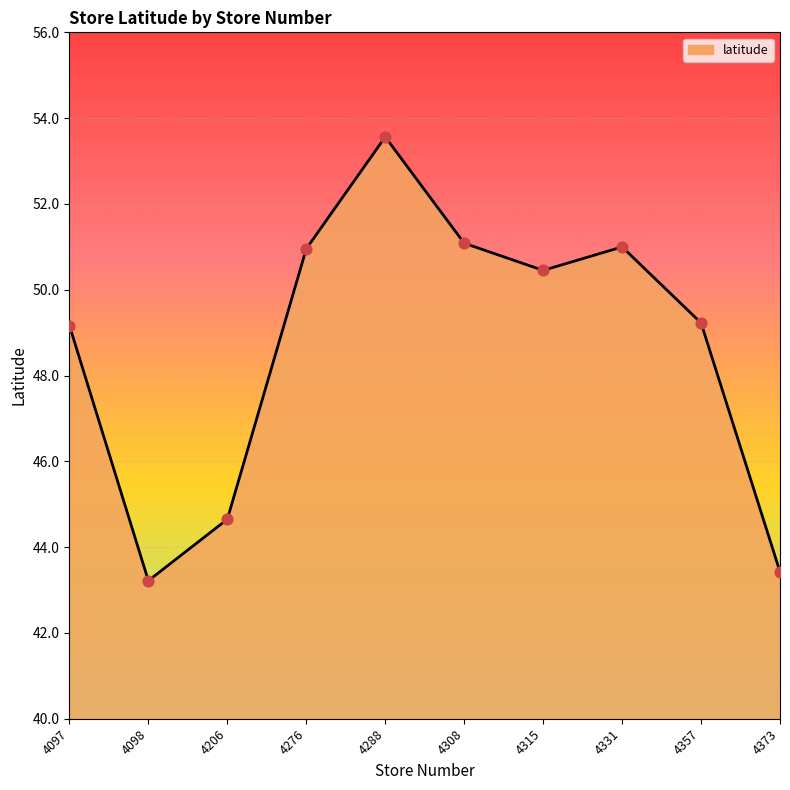

What is the change in value from 4098 to 4357?

+6.0